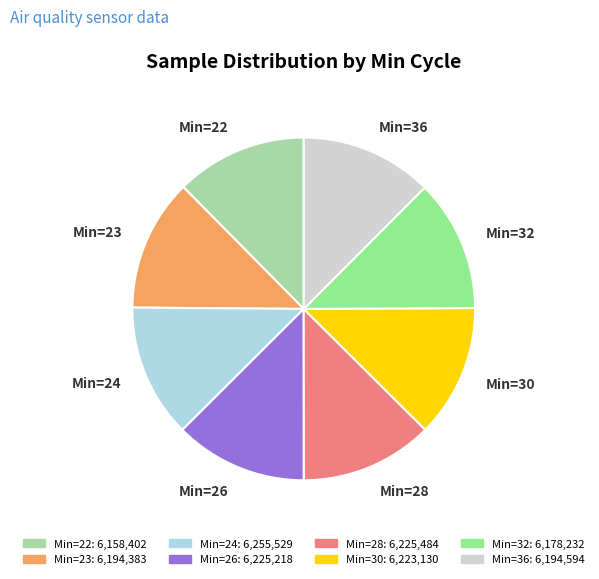

True or false: Min=22 accounts for 12% of the total.

True